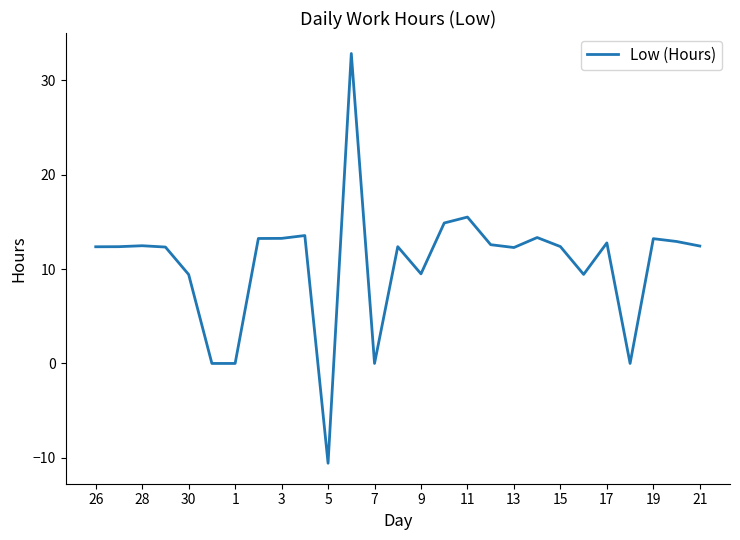

What is the minimum value shown in the chart?

-10.6